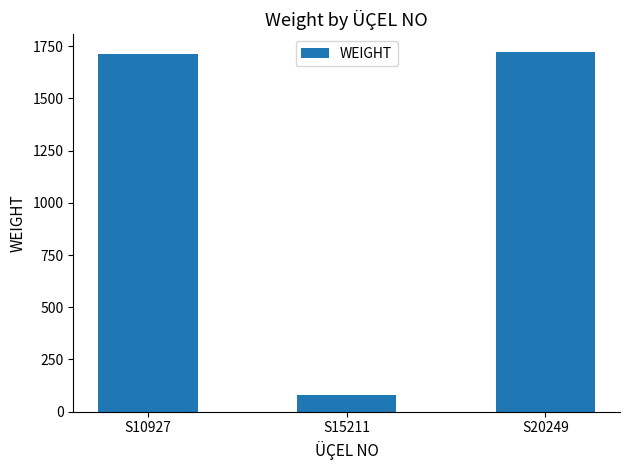

What is the value of the 1st bar from the left?

1712